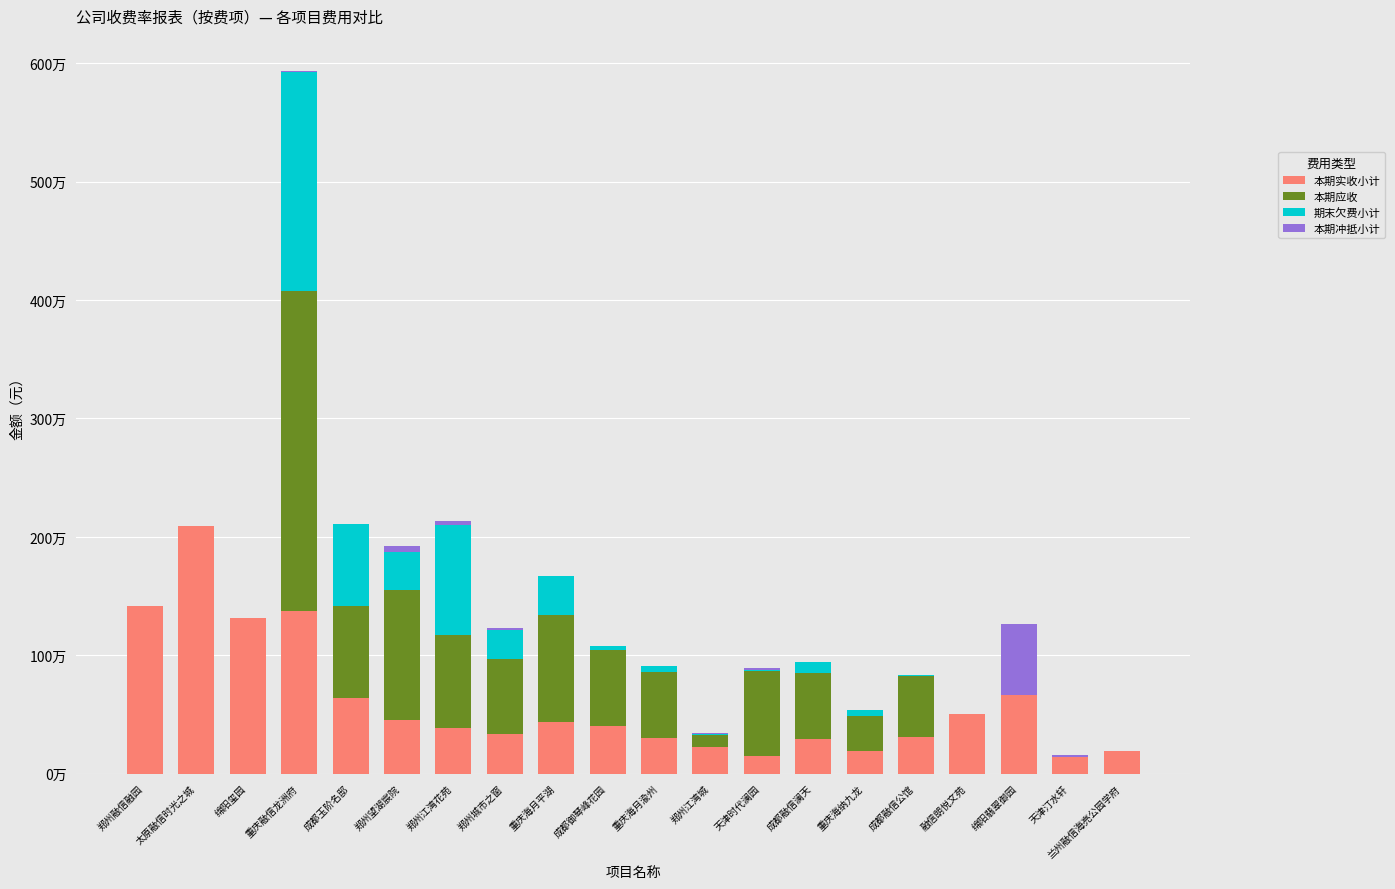

What is the average value of the 本期冲抵小计 series?

37975.8